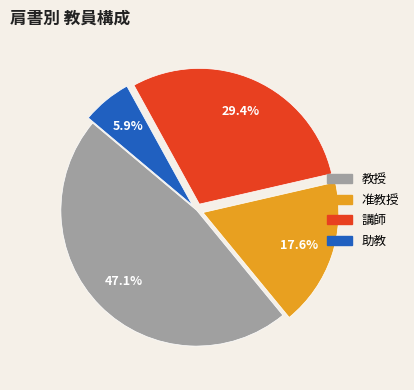

To the nearest percent, what portion does 教授 represent?

47%